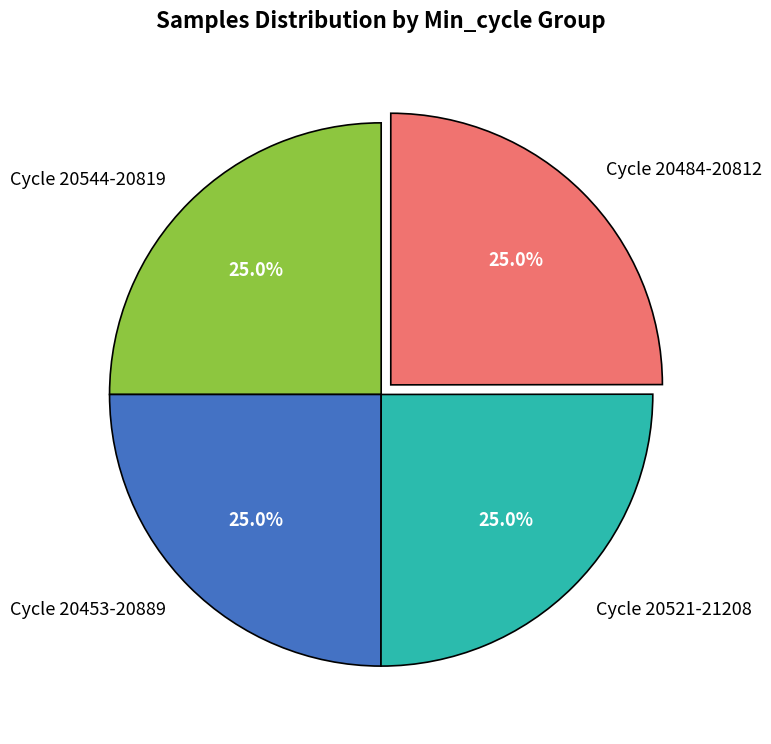

Approximately how many times larger is the value at Cycle 20484-20812 compared to Cycle 20544-20819?

1.0